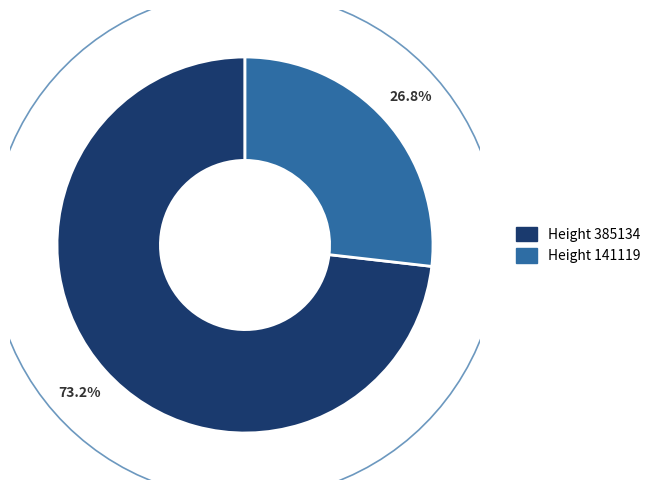

Does 385134 represent more than half of the total?

Yes